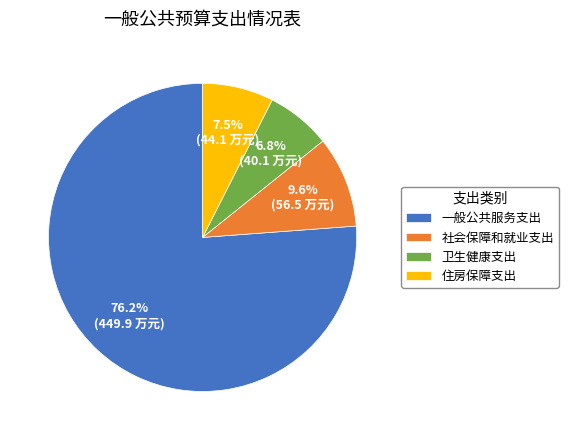

Is there any slice that represents more than half of the pie?

Yes